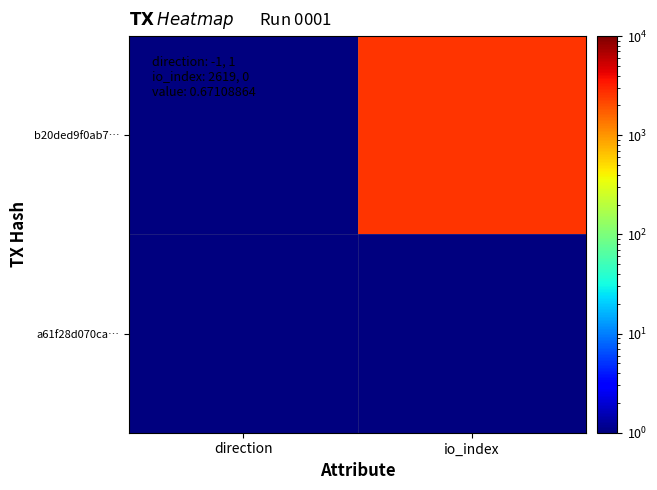

Between direction and io_index, which series saw the biggest shift?

b20ded9f0ab7…